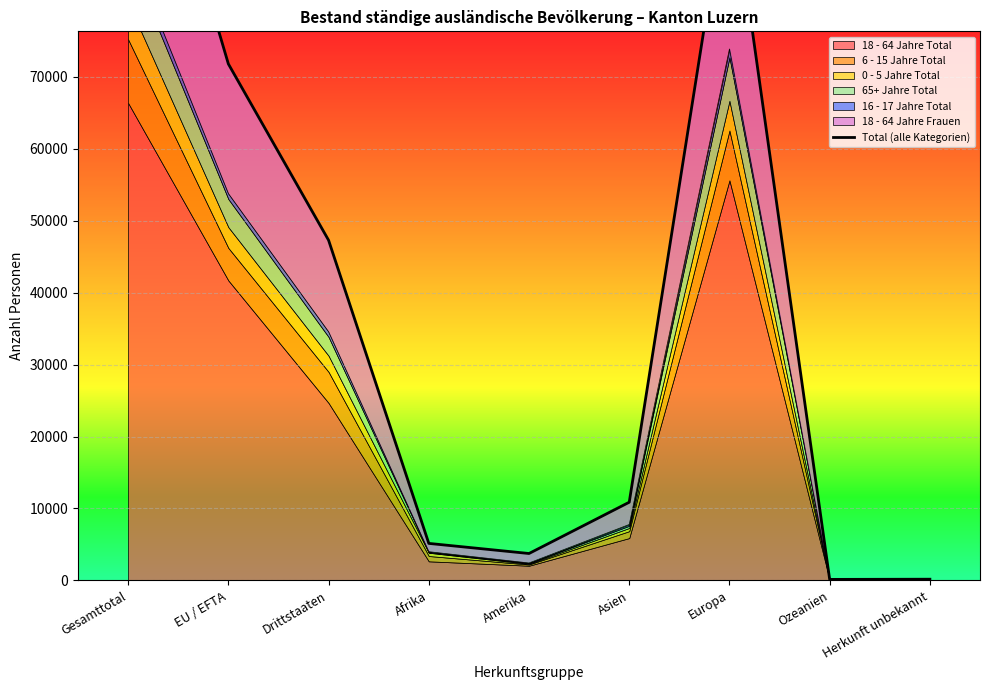

Which category has the highest value across all series?

Gesamttotal